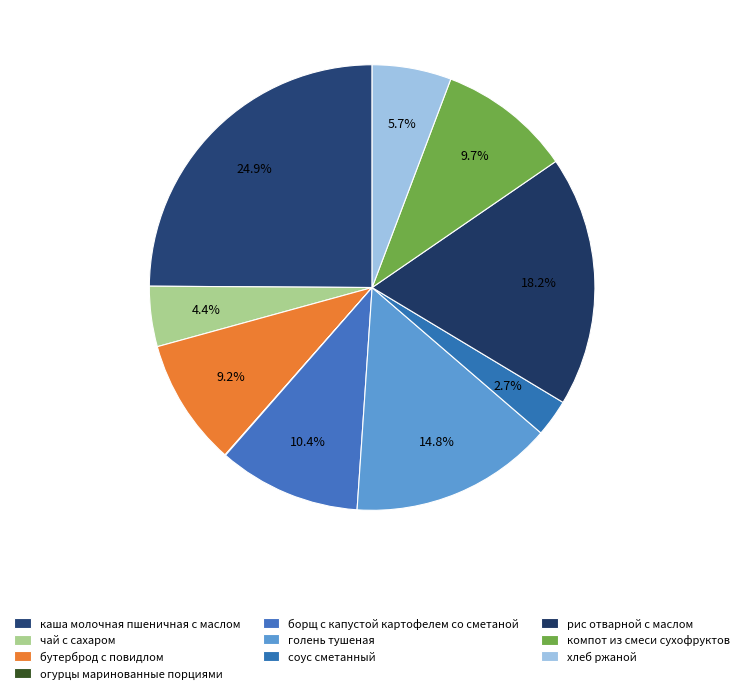

Which category has the biggest portion of the pie?

каша молочная пшеничная с маслом